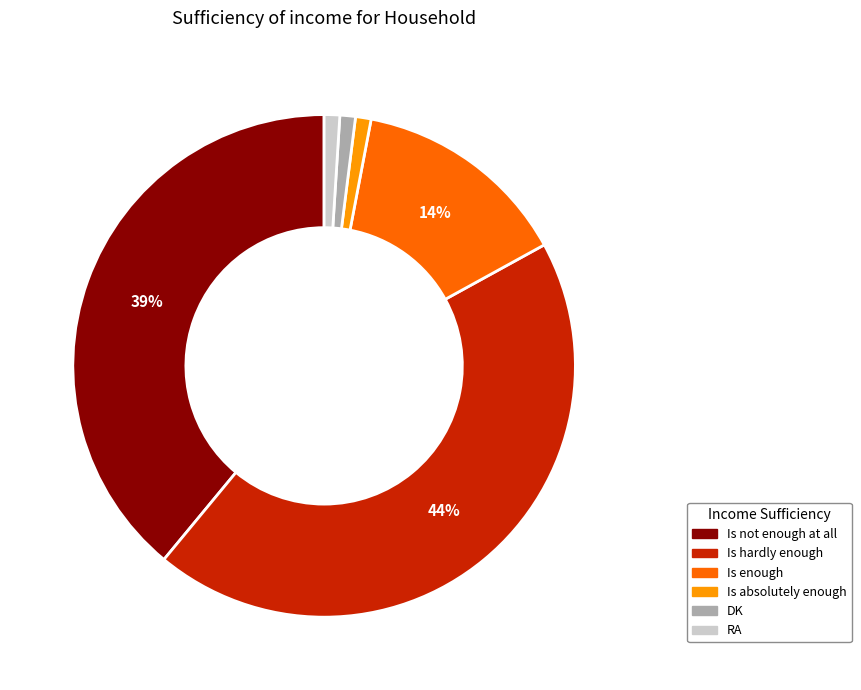

To the nearest percent, what is the combined percentage of Is hardly enough and Is enough?

58%